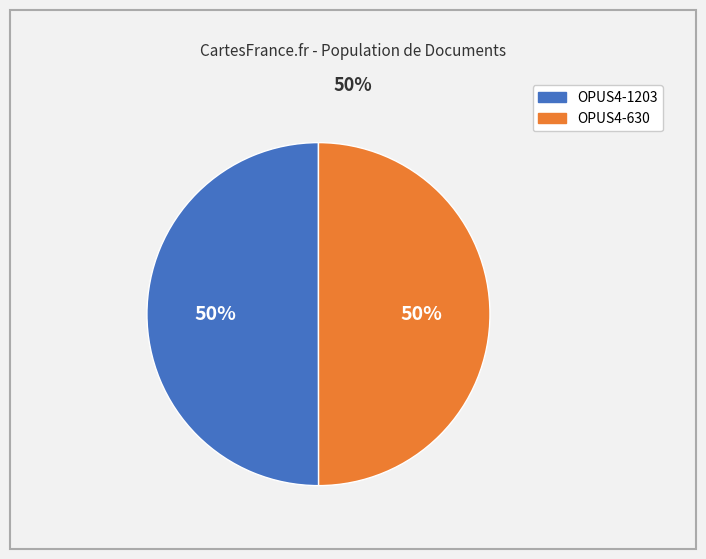

To the nearest percent, what portion does OPUS4-1203 represent?

50%